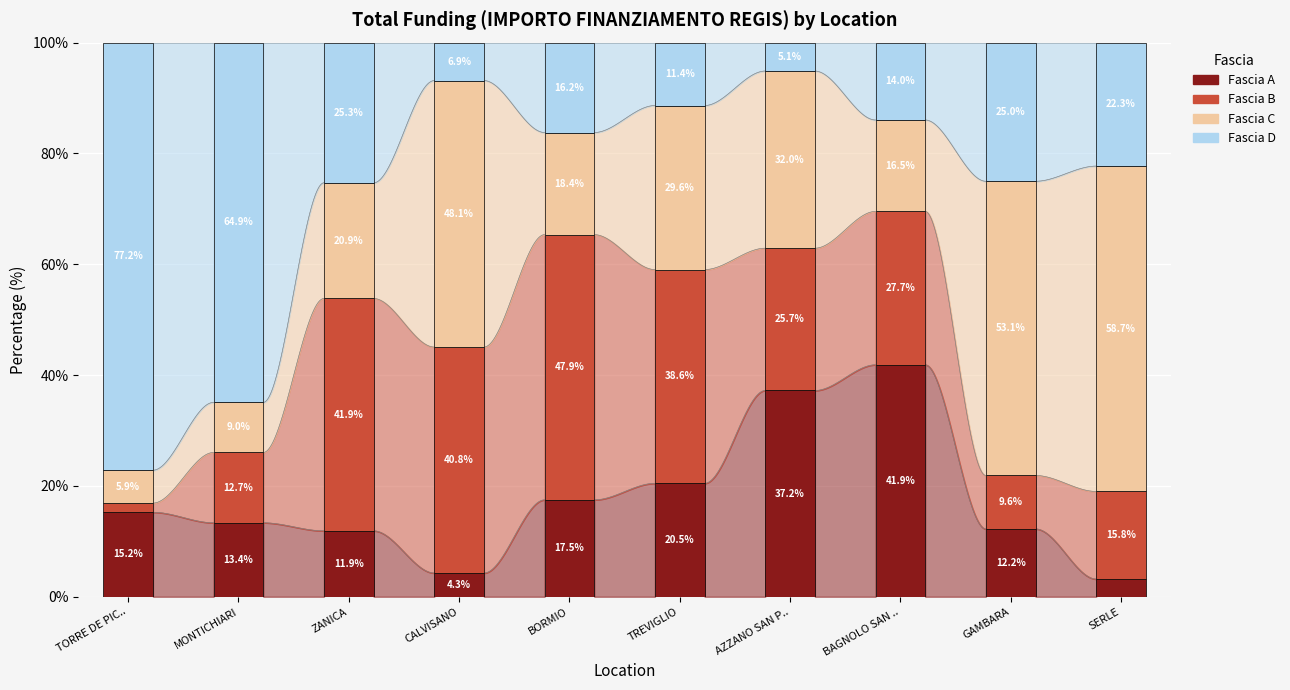

Which series has the largest total across all categories?

Fascia C